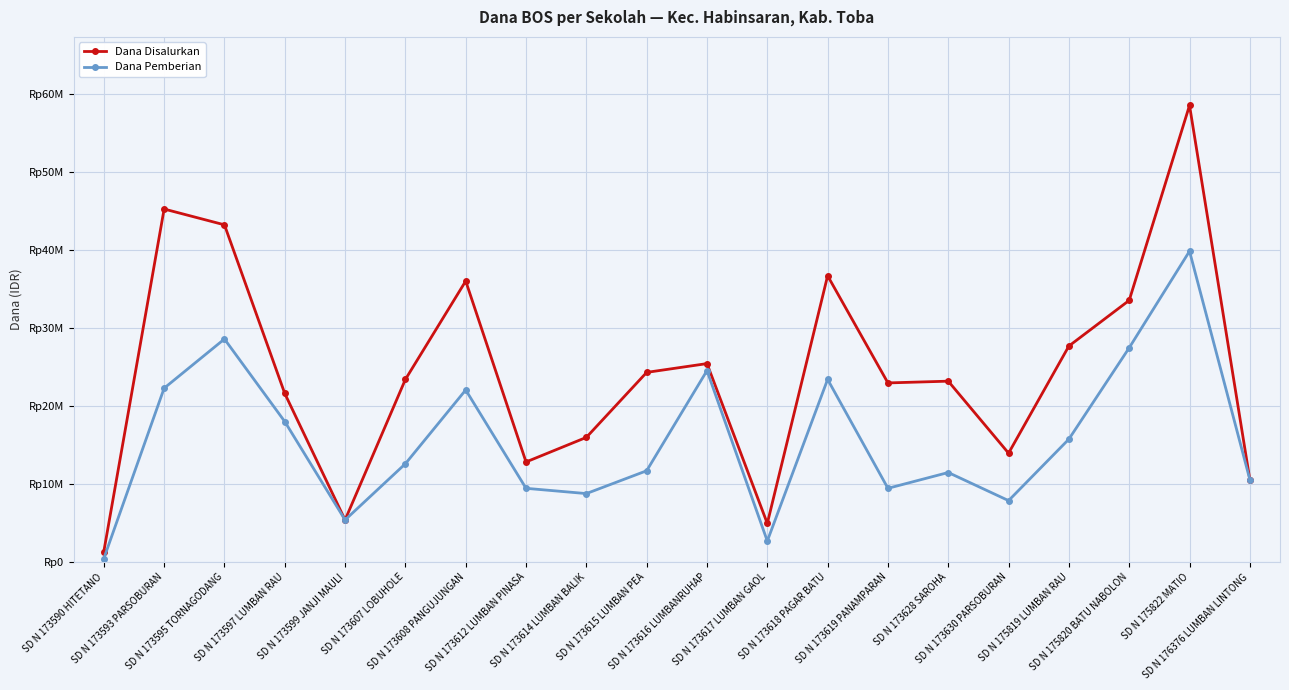

True or false: Dana Pemberian and Dana Disalurkan cross at least once.

False